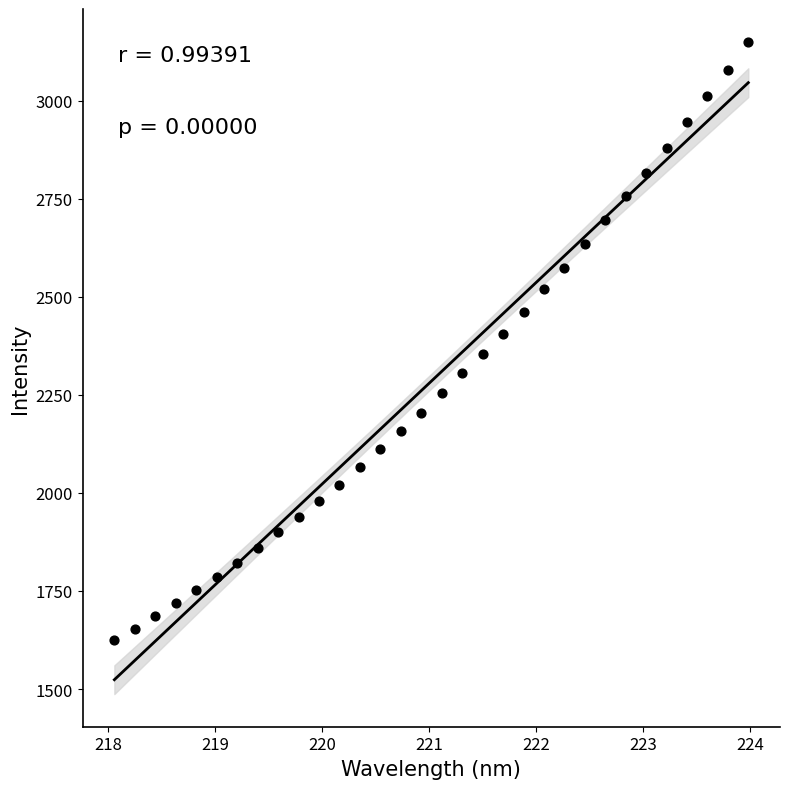

What is the range of X values (max minus min)?

5.9